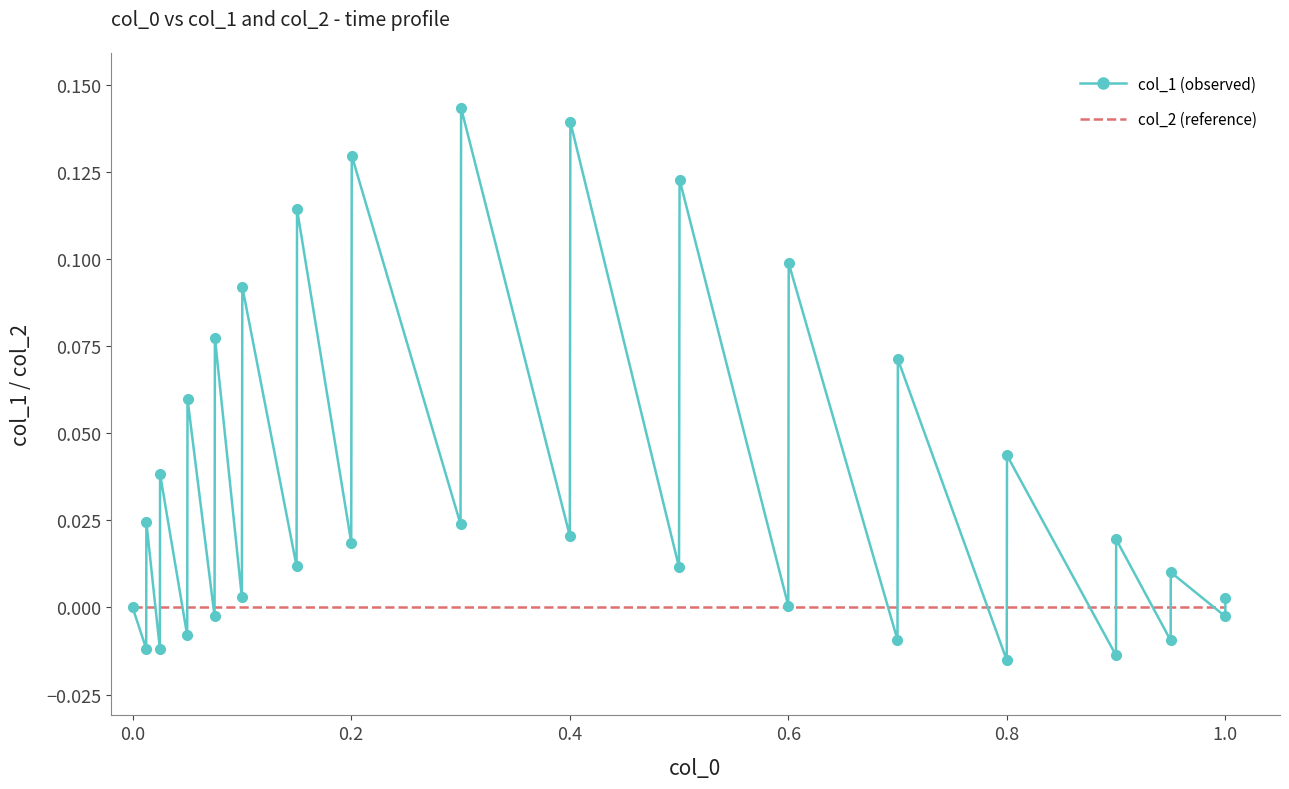

Which series has the largest total across all categories?

col_1 (observed)